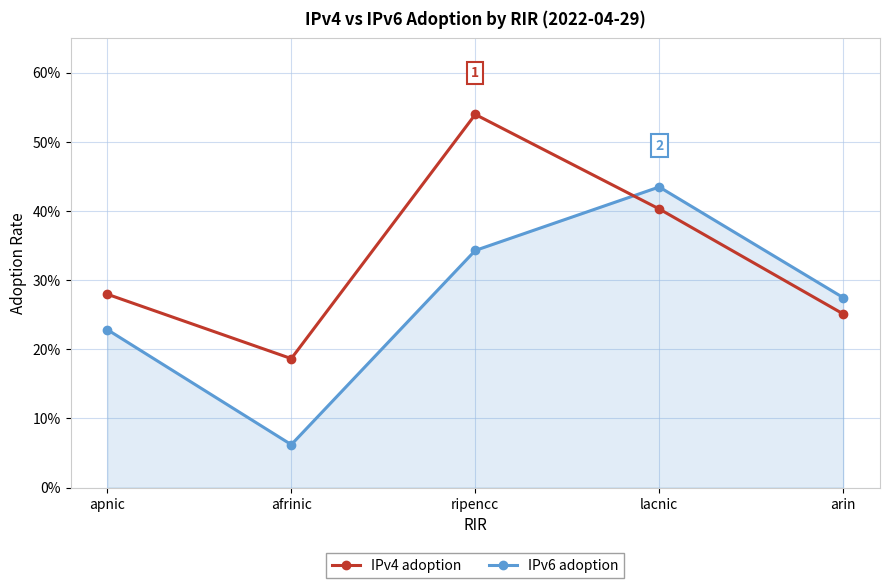

What is the label of the 5th point from the left?

arin